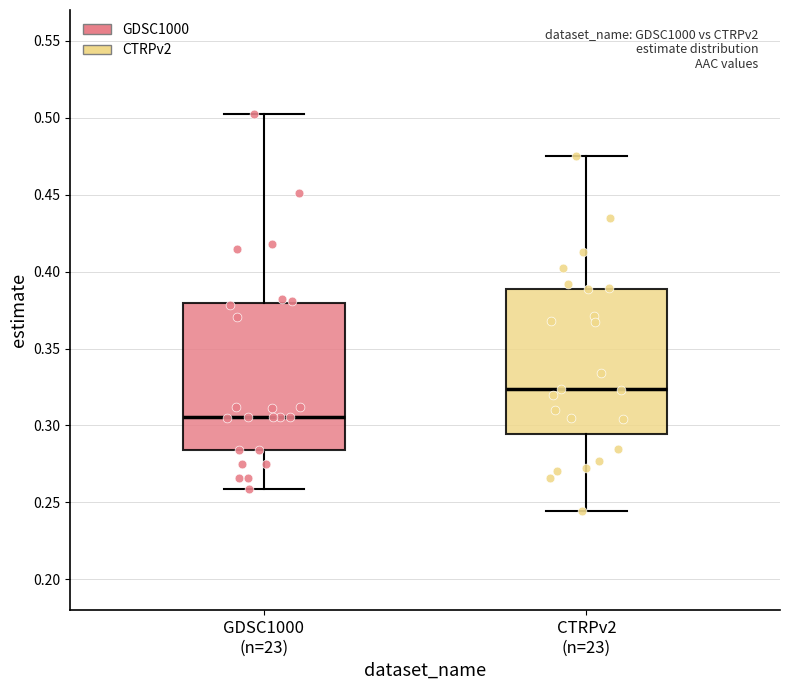

Reading left to right, transcribe this box plot: for each box, give where its median line is, the range the box spans, and where its two whiskers end, as read against the y-axis. The values are not printed on the chart, so give them approximately, as read against the axis.

GDSC1000 (n=23): median 0.305, box 0.285 to 0.380, whiskers 0.260 to 0.505
CTRPv2 (n=23): median 0.325, box 0.295 to 0.390, whiskers 0.245 to 0.475